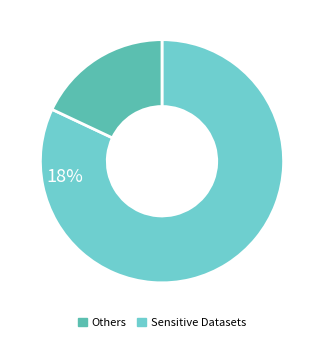

How many slices are in this pie chart?

2